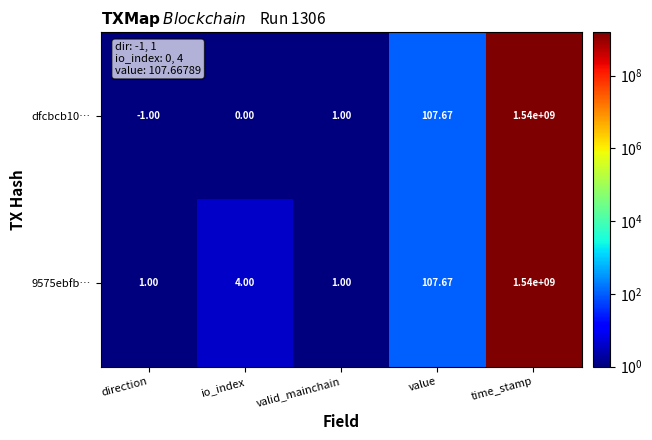

At which category is the sum across all series the highest?

time_stamp